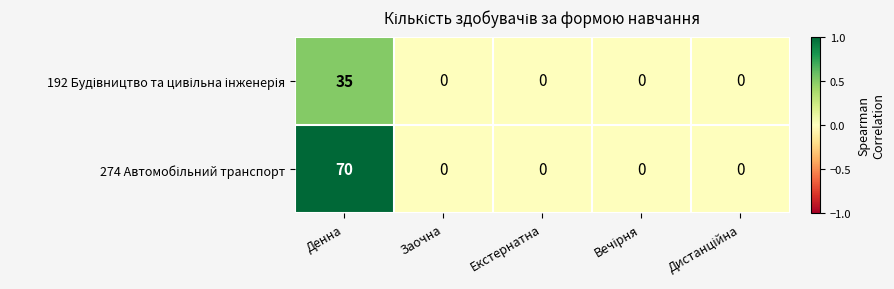

What is the spread (max minus min) of values at Денна?

35